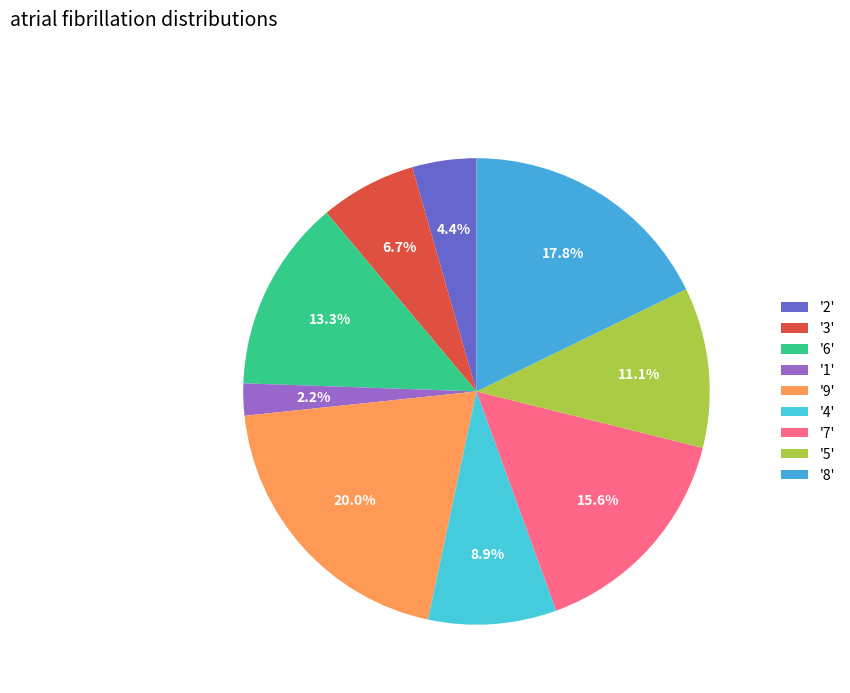

How many slices are in this pie chart?

9